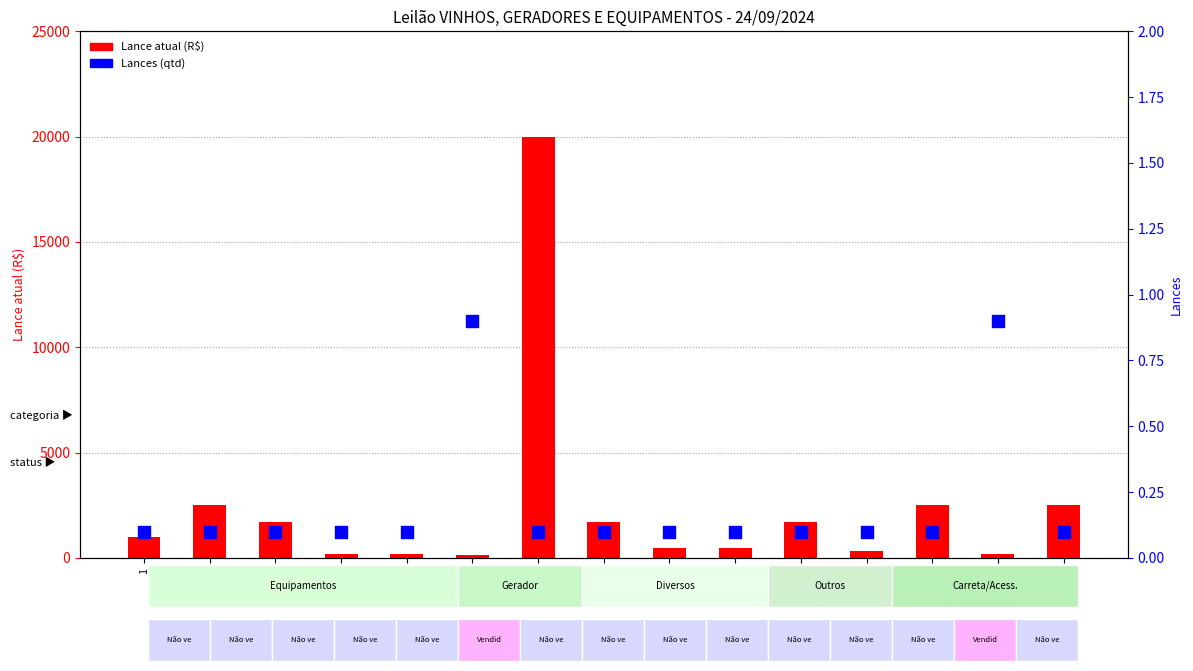

At which category is the sum across all series the highest?

7